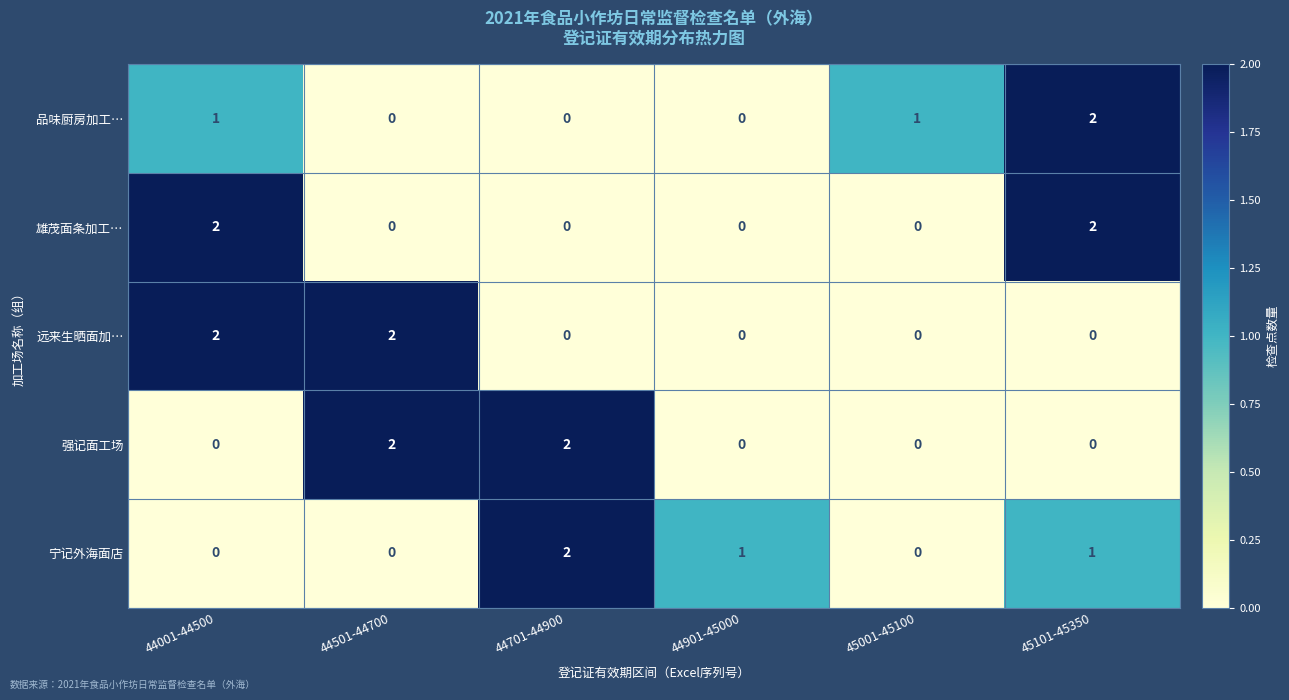

How many distinct data groups are displayed?

5